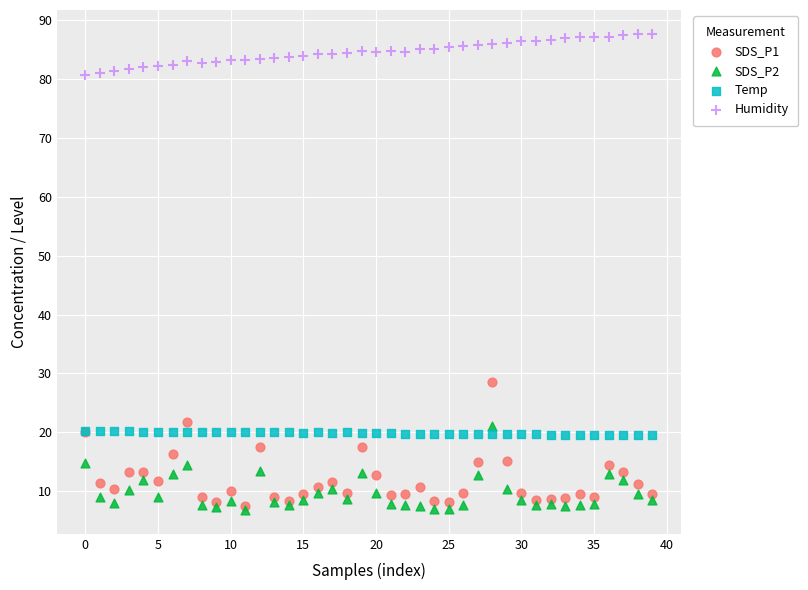

Across all series, what Y value is closest to 47?

28.6